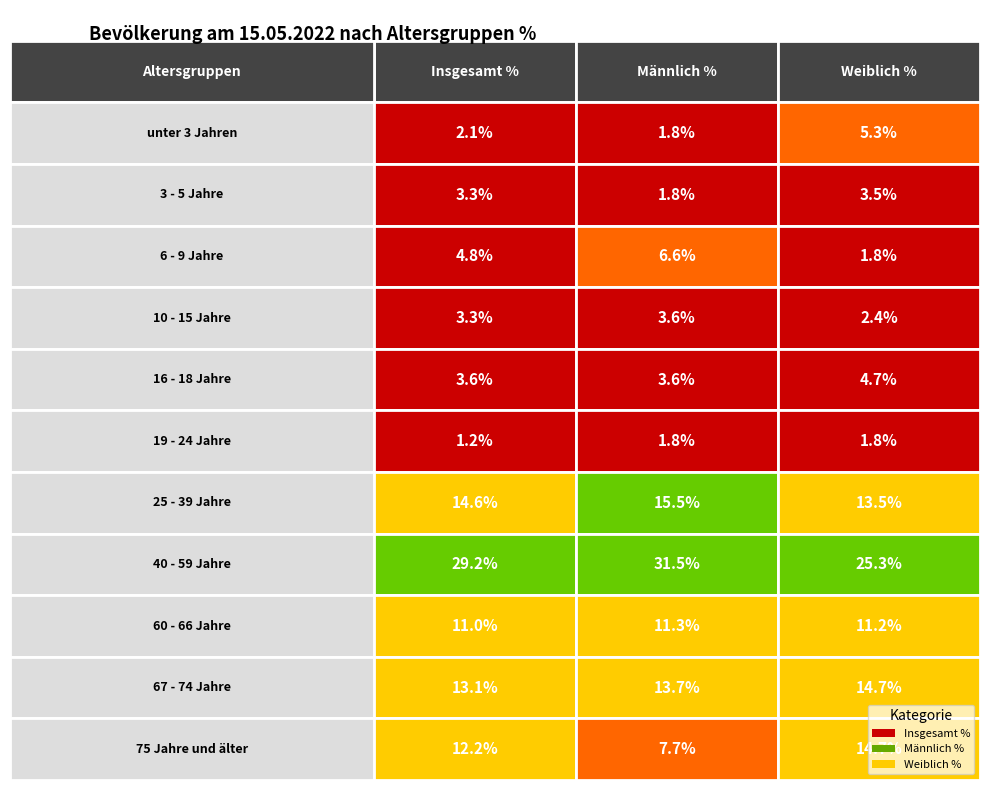

How many 16 - 18 Jahre values are between 3 and 4?

2